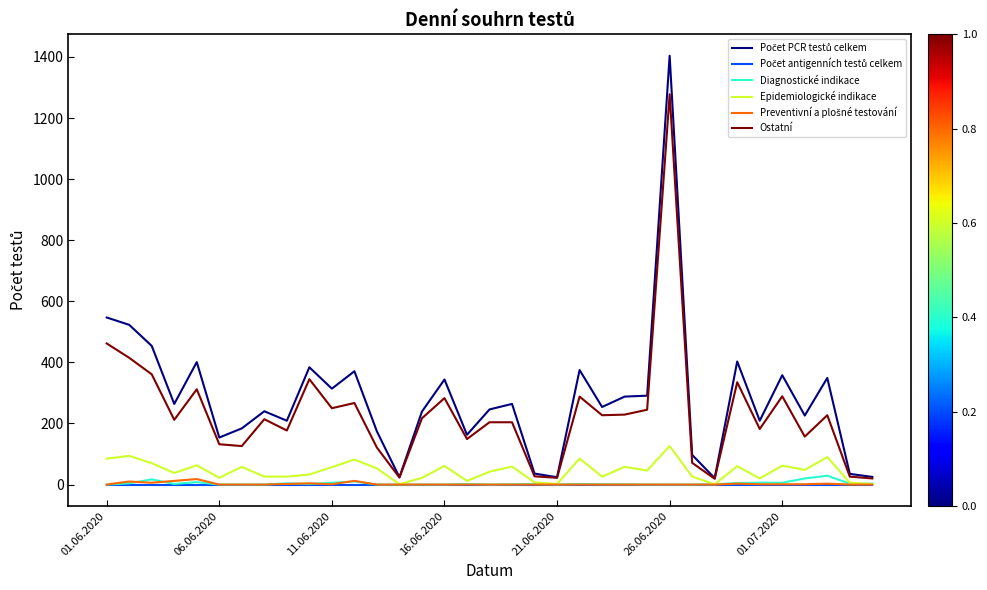

What is the greatest value displayed?

1404